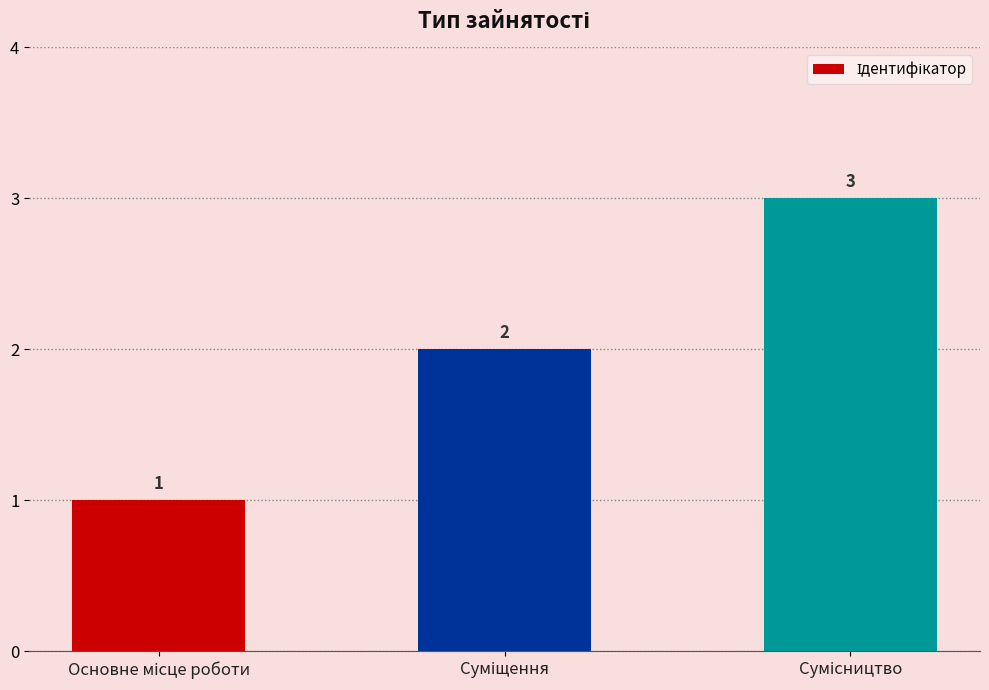

Are the bars horizontal?

No